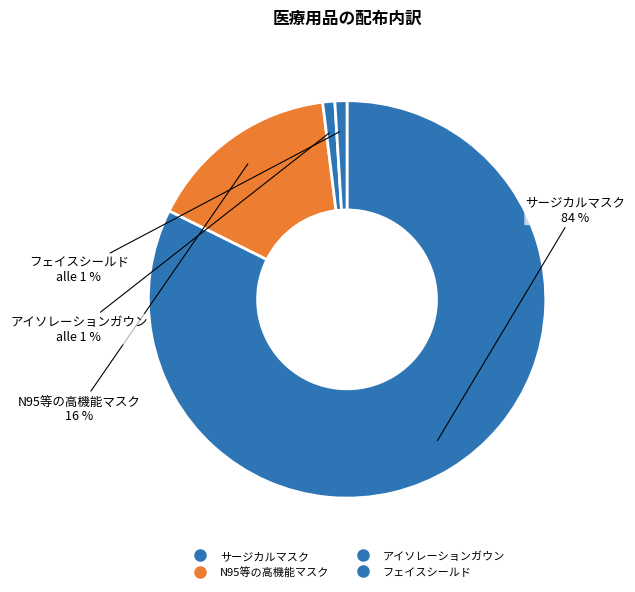

To the nearest percent, what is the difference between the アイソレーションガウン and N95等の高機能マスク slice percentages?

15%